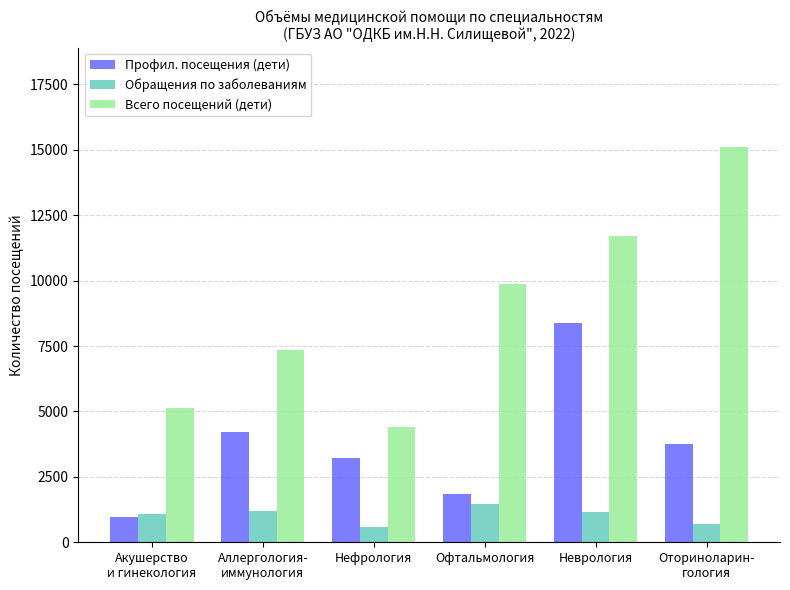

The Профил. посещения (дети) series shows 2837 at Офтальмология. True or false?

False